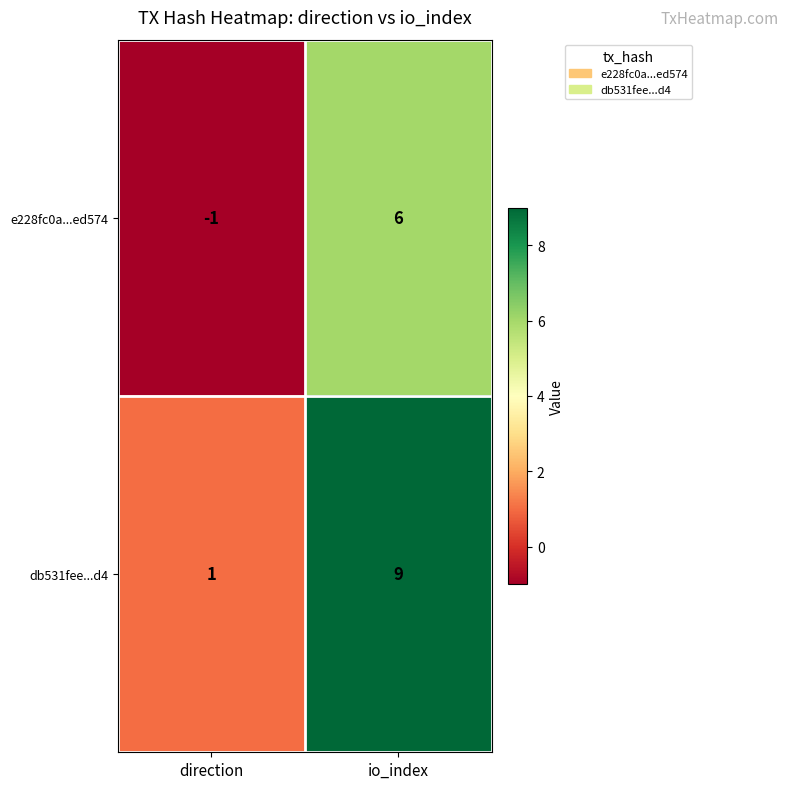

What is the approximate value of e228fc0a...ed574 at io_index?

6